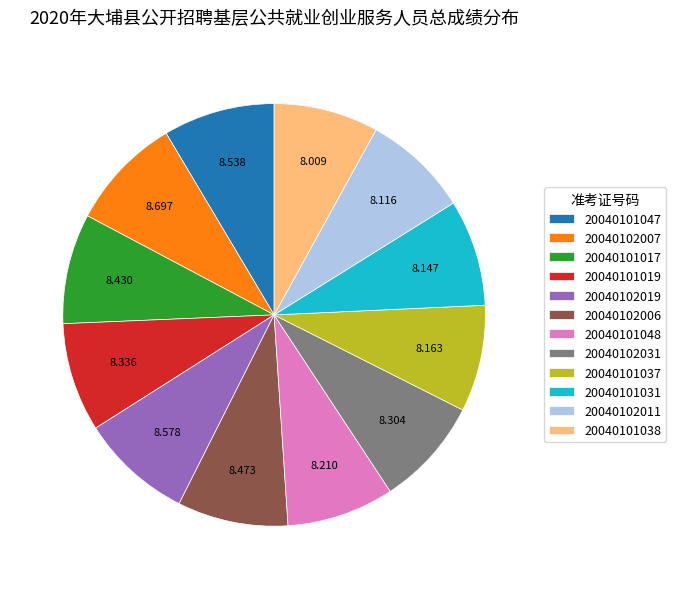

Do 20040101047 and 20040101048 together represent more than half of the pie?

No